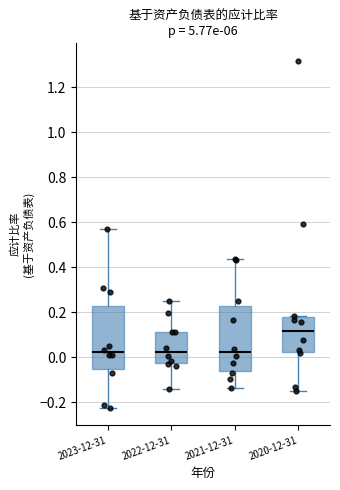

Reading left to right, read every box against the y-axis: the position of its median line, the range the box covers, and the ends of its whiskers. The values are not printed on the chart, so give them approximately, as read against the axis.

2023-12-31: median 0.02, box -0.06 to 0.22, whiskers -0.22 to 0.58
2022-12-31: median 0.02, box -0.02 to 0.12, whiskers -0.14 to 0.24
2021-12-31: median 0.02, box -0.06 to 0.24, whiskers -0.14 to 0.44
2020-12-31: median 0.12, box 0.02 to 0.18, whiskers -0.14 to 0.18